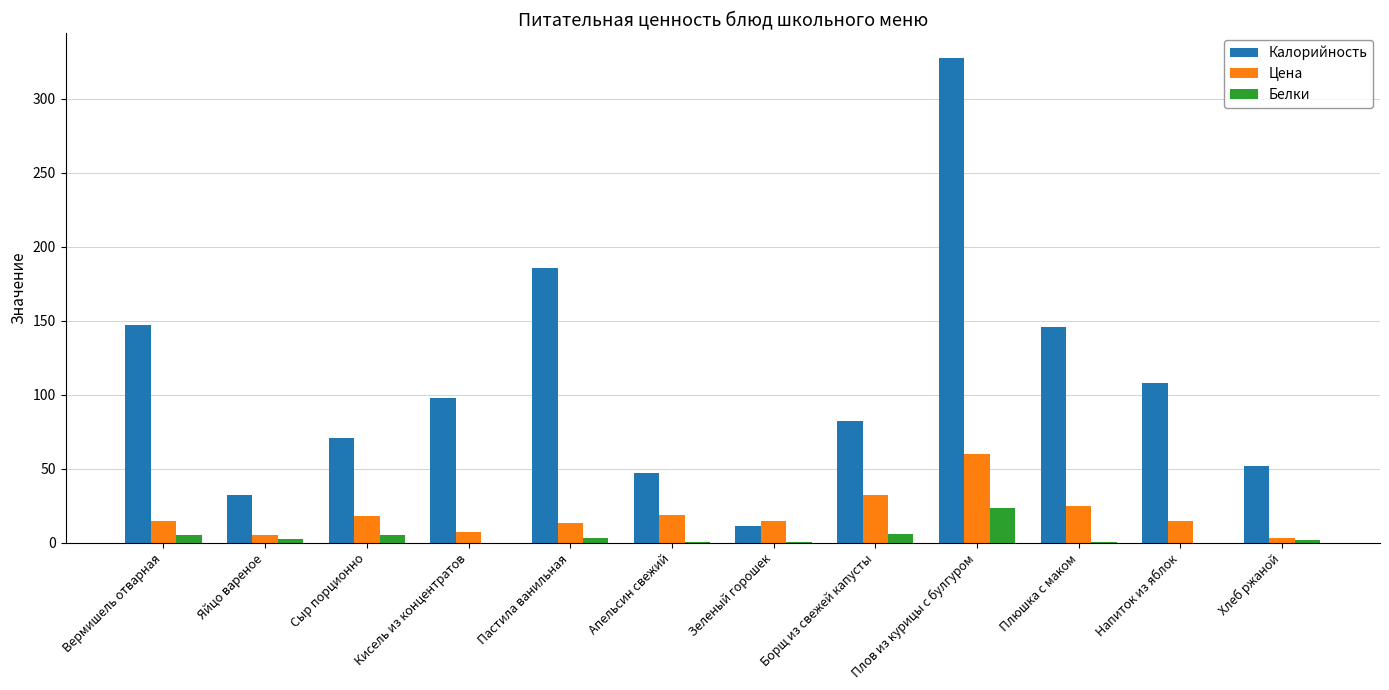

What is the maximum value shown in the chart?

328.1